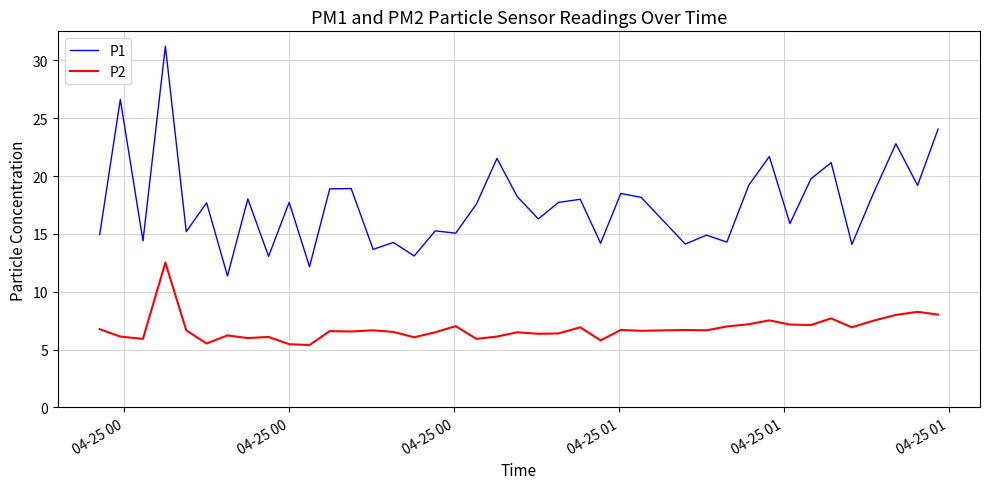

What is the difference between the maximum and second lowest values in the P1 series?

19.1